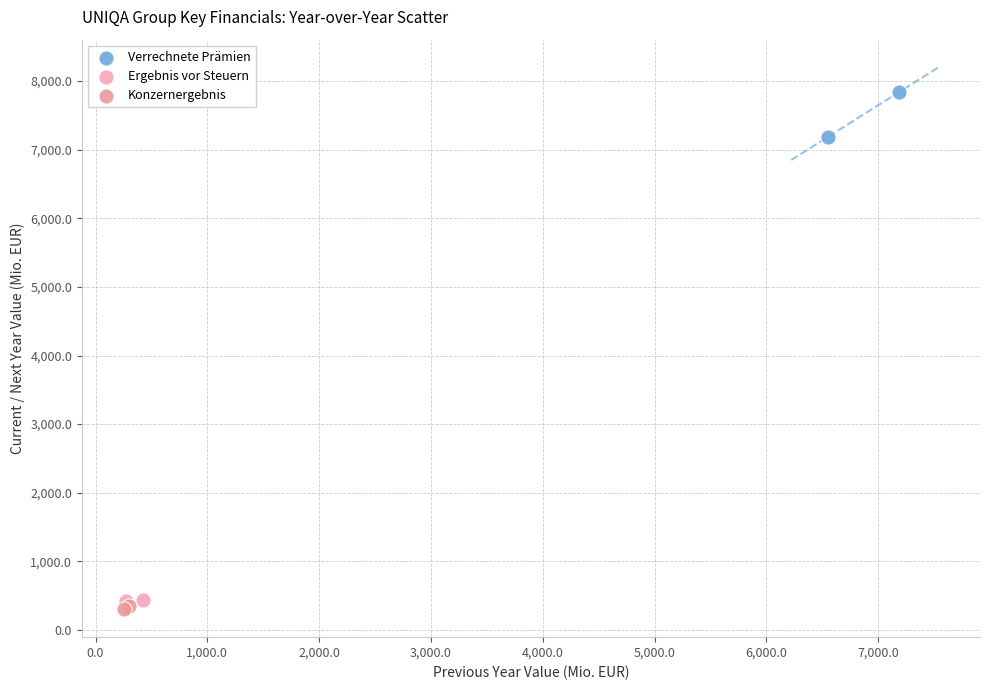

What are all the series names shown in the legend?

Verrechnete Prämien, Ergebnis vor Steuern, Konzernergebnis